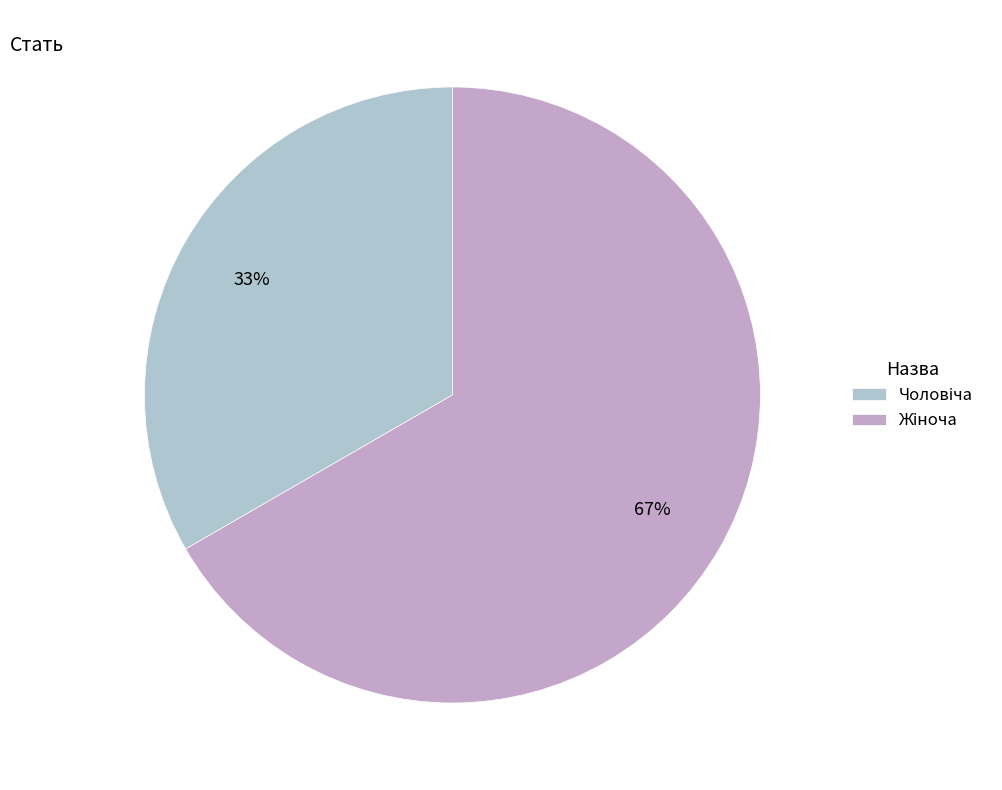

Is Жіноча the majority of the pie?

Yes